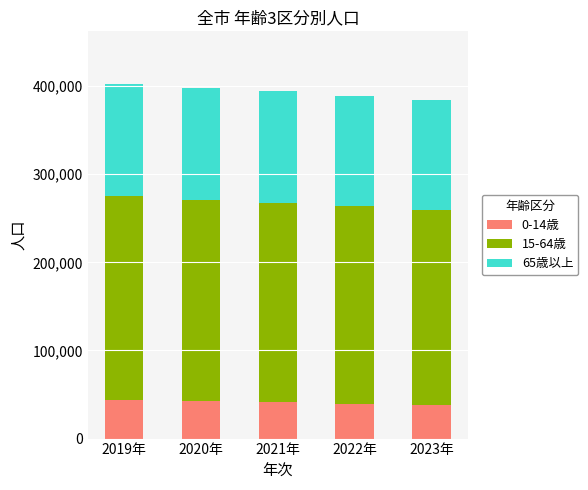

How many values in the 0-14歳 series are below 41058?

2